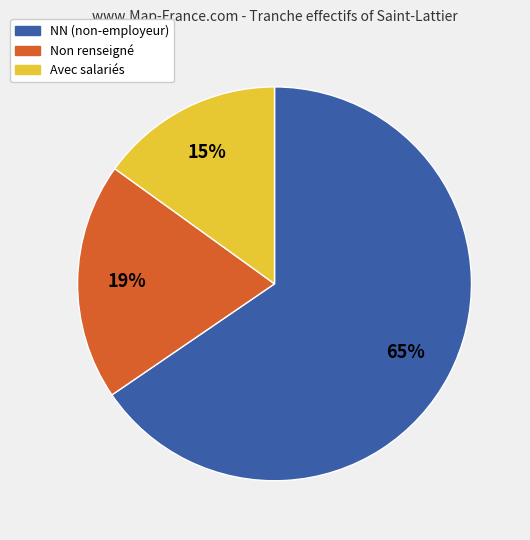

To the nearest percent, what is the average slice percentage?

33%